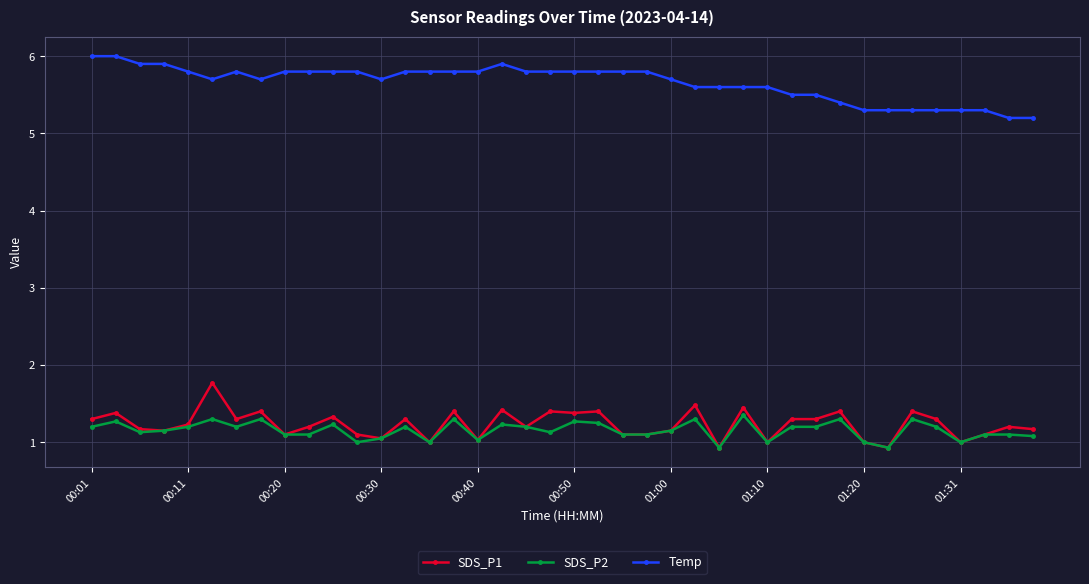

What is the lowest value of the Temp series?

5.2